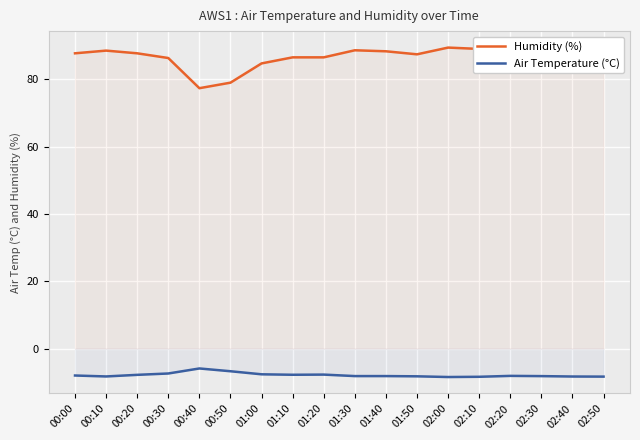

In Air Temperature (°C), how many points are higher than both neighbors (excluding endpoints)?

3